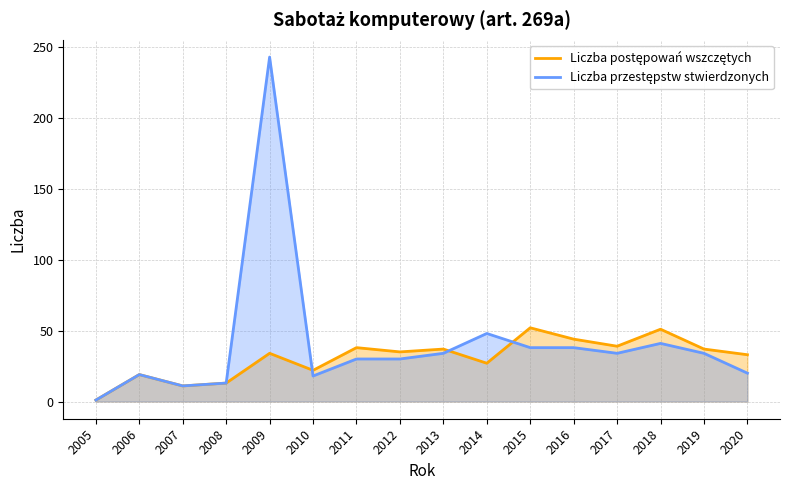

Where does the Liczba postępowań wszczętych series first go above 35?

2011